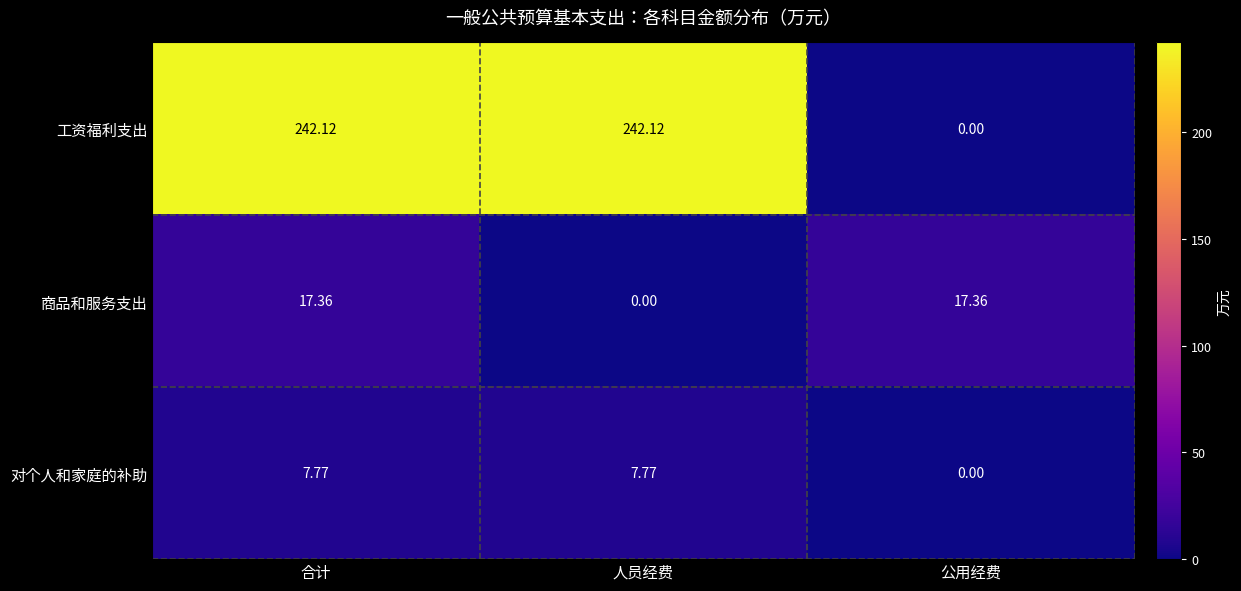

Which series has the largest range (max minus min)?

工资福利支出